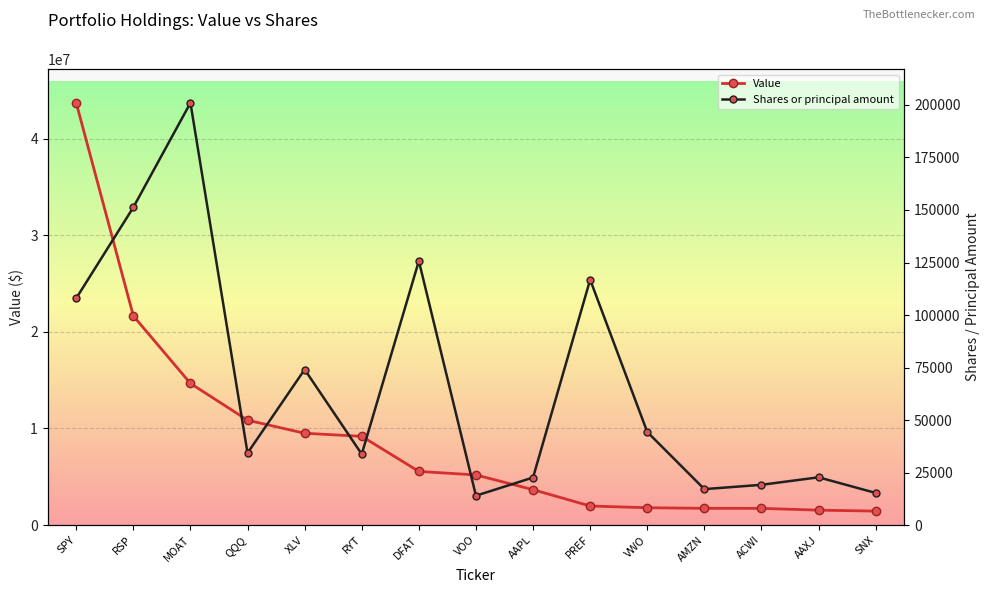

The value of Shares or principal amount at QQQ is 34296. True or false?

True